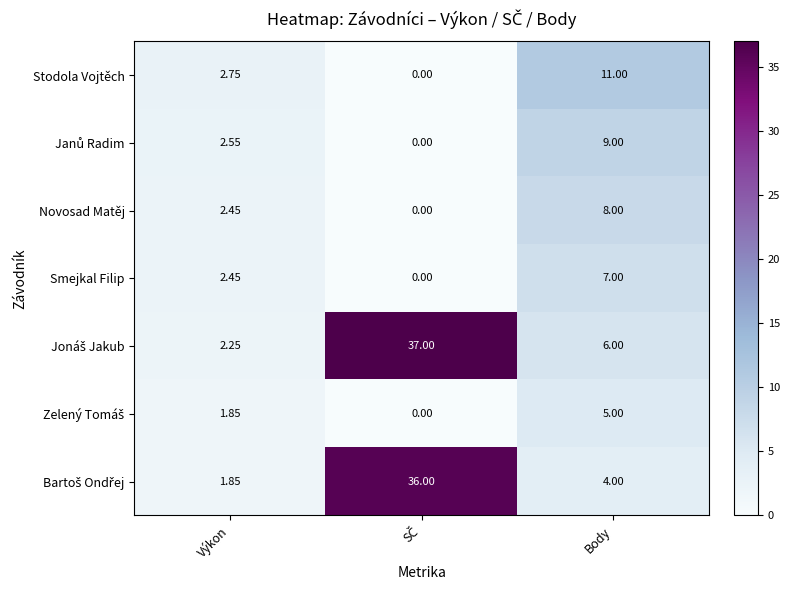

Which category has the highest value in the Stodola Vojtěch series?

Body